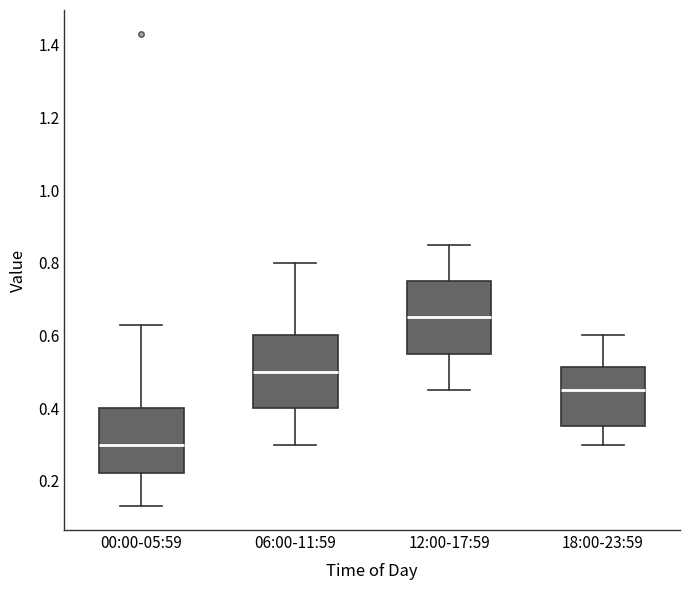

Which box's median line is the lowest?

00:00-05:59